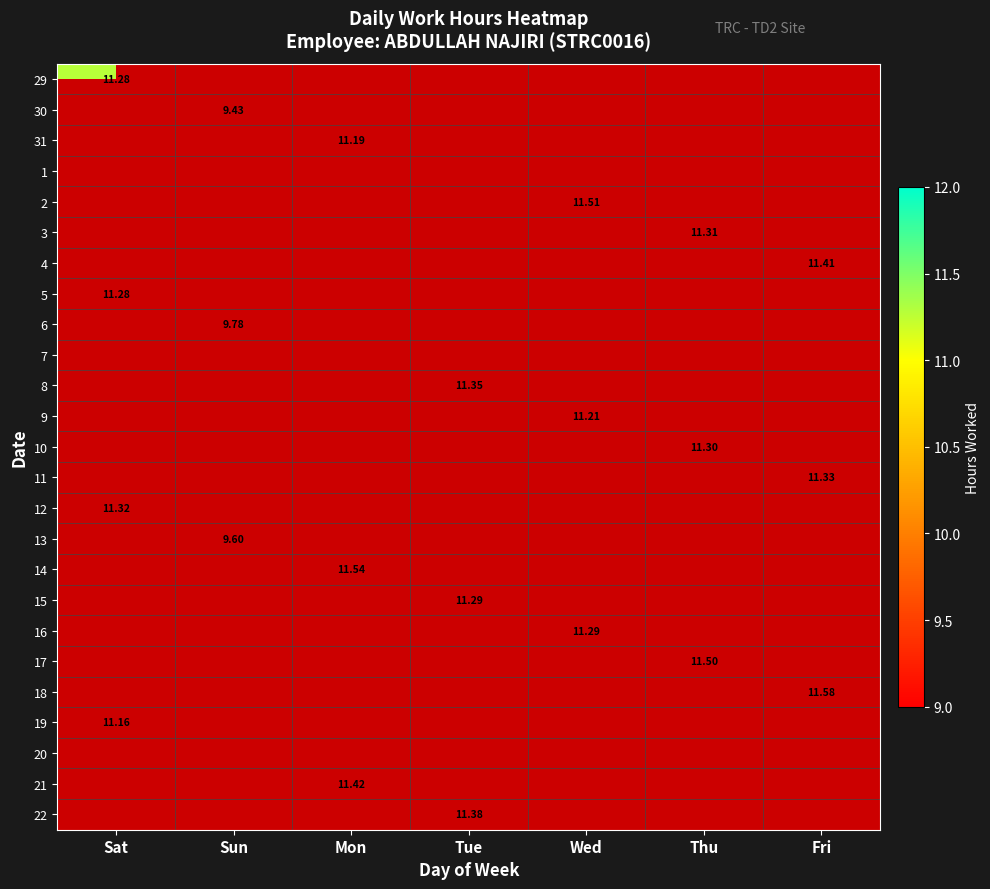

How many values in the 4 series exceed 0?

1